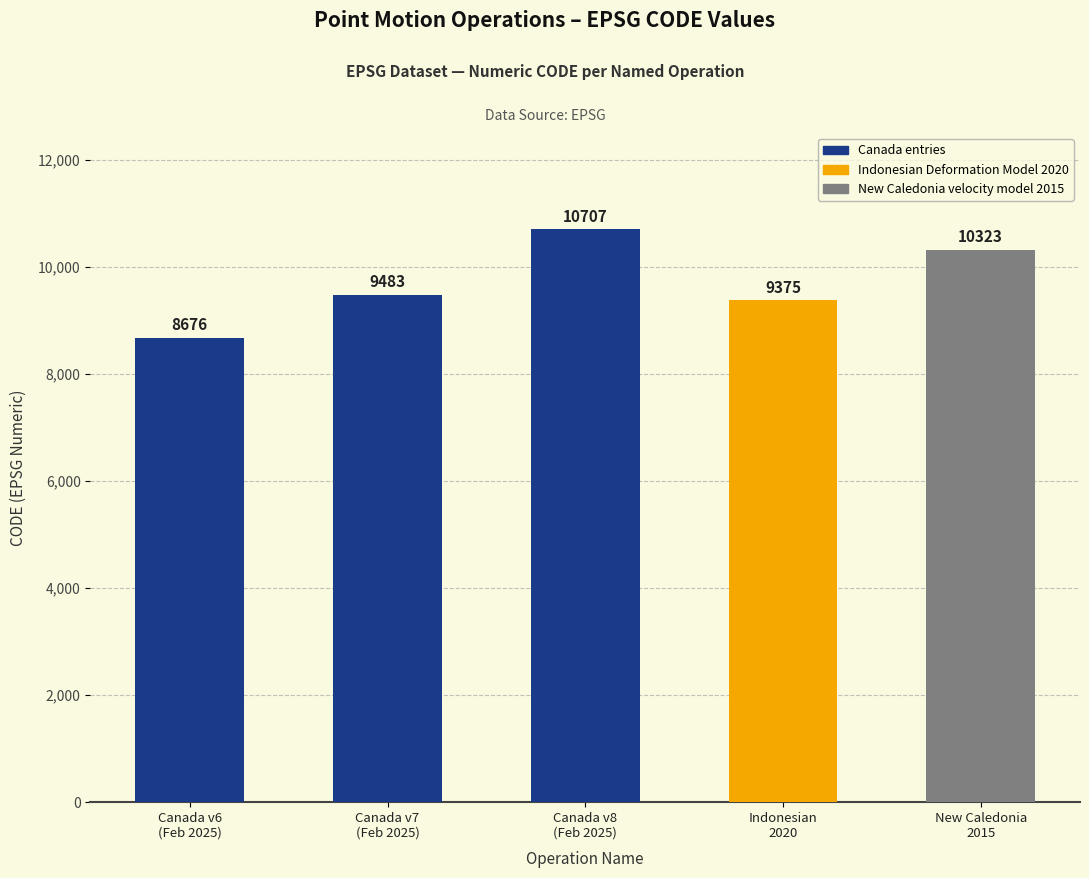

List the labels in order of value, smallest first.

Canada v6
(Feb 2025), Indonesian
2020, Canada v7
(Feb 2025), New Caledonia
2015, Canada v8
(Feb 2025)